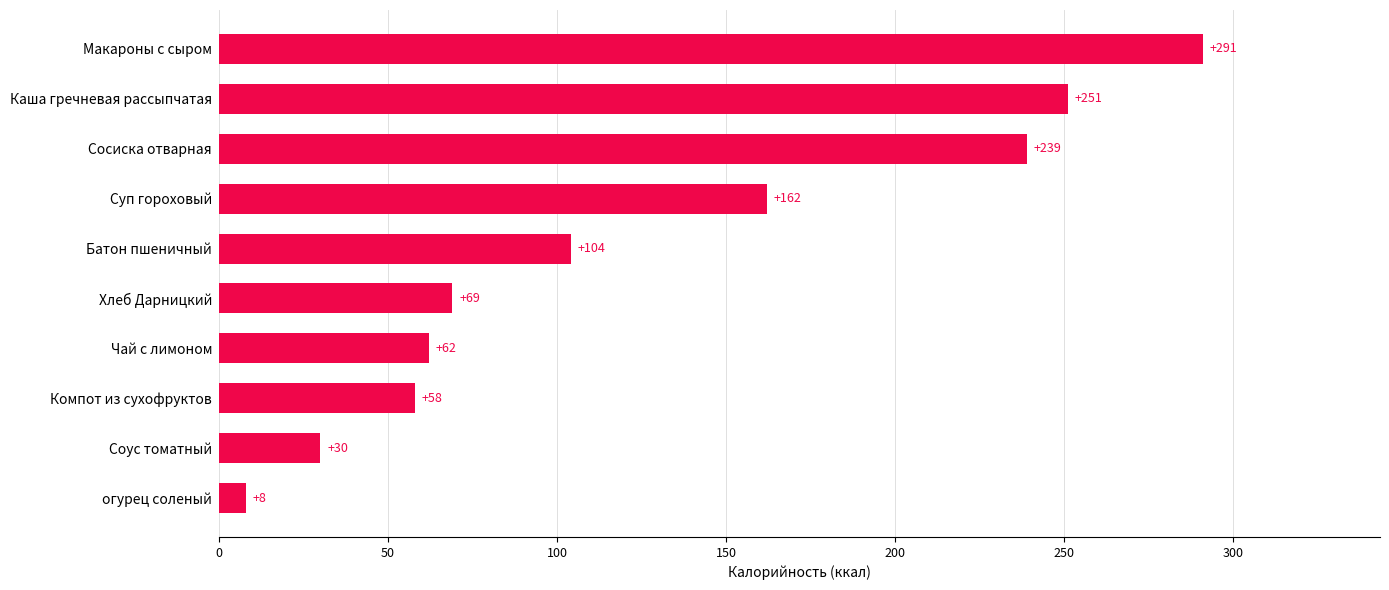

Which has a higher value, Сосиска отварная or Каша гречневая рассыпчатая?

Каша гречневая рассыпчатая